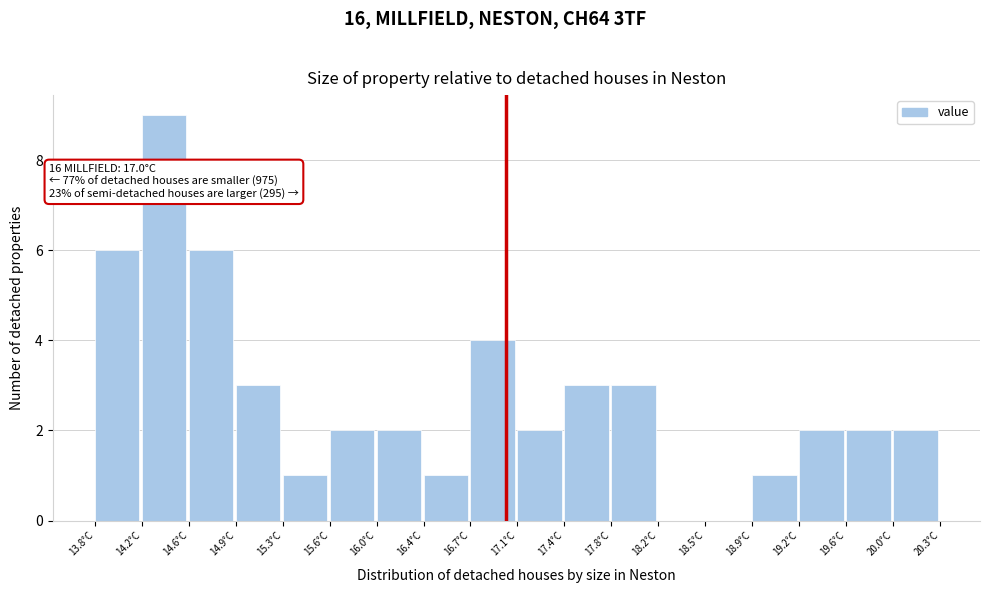

Over which range of the x-axis is the bar tallest?

14.20 to 14.55